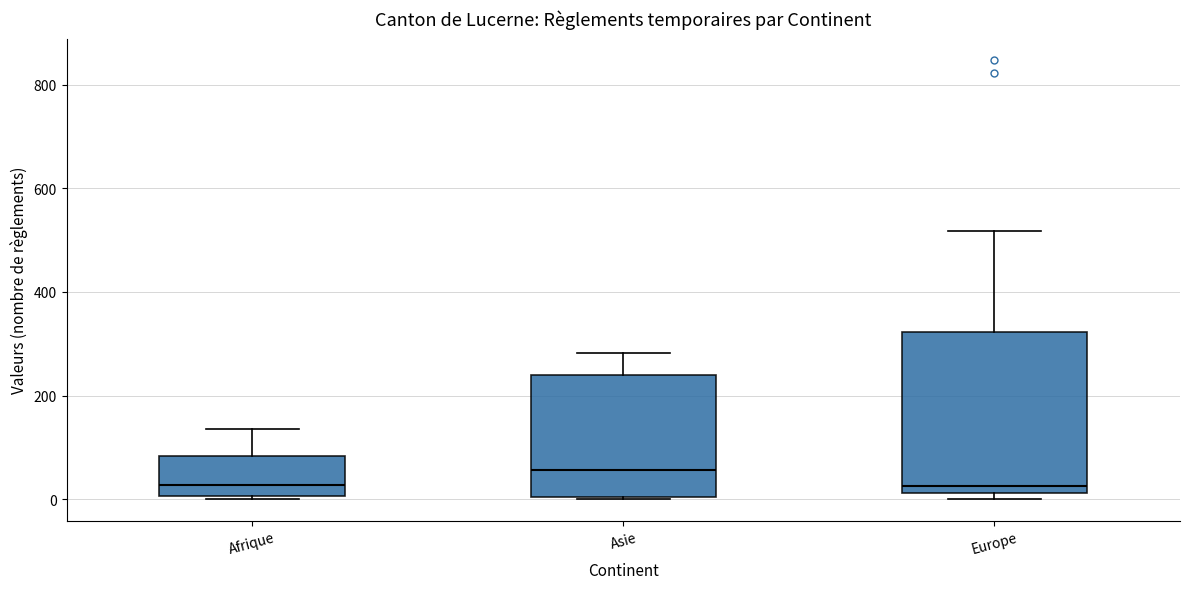

Where is the lower edge of the box for Afrique on the y-axis? The values are not printed on the chart, so give them approximately, as read against the axis.

0